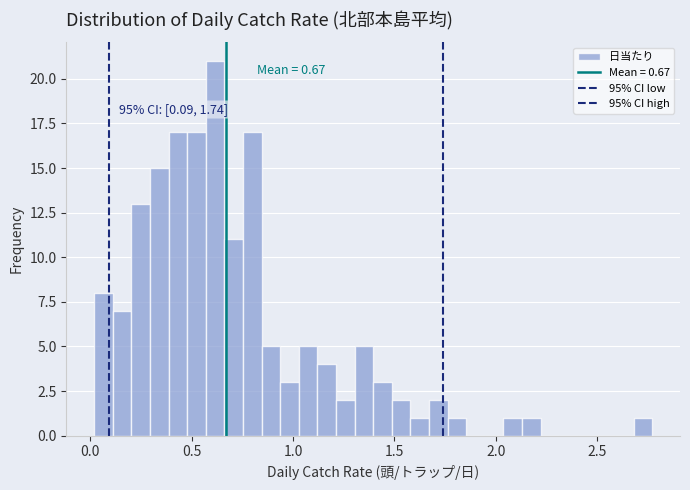

Around what value on the x-axis is the tallest bar? Give the approximate position of its centre, as read against the axis.

0.60